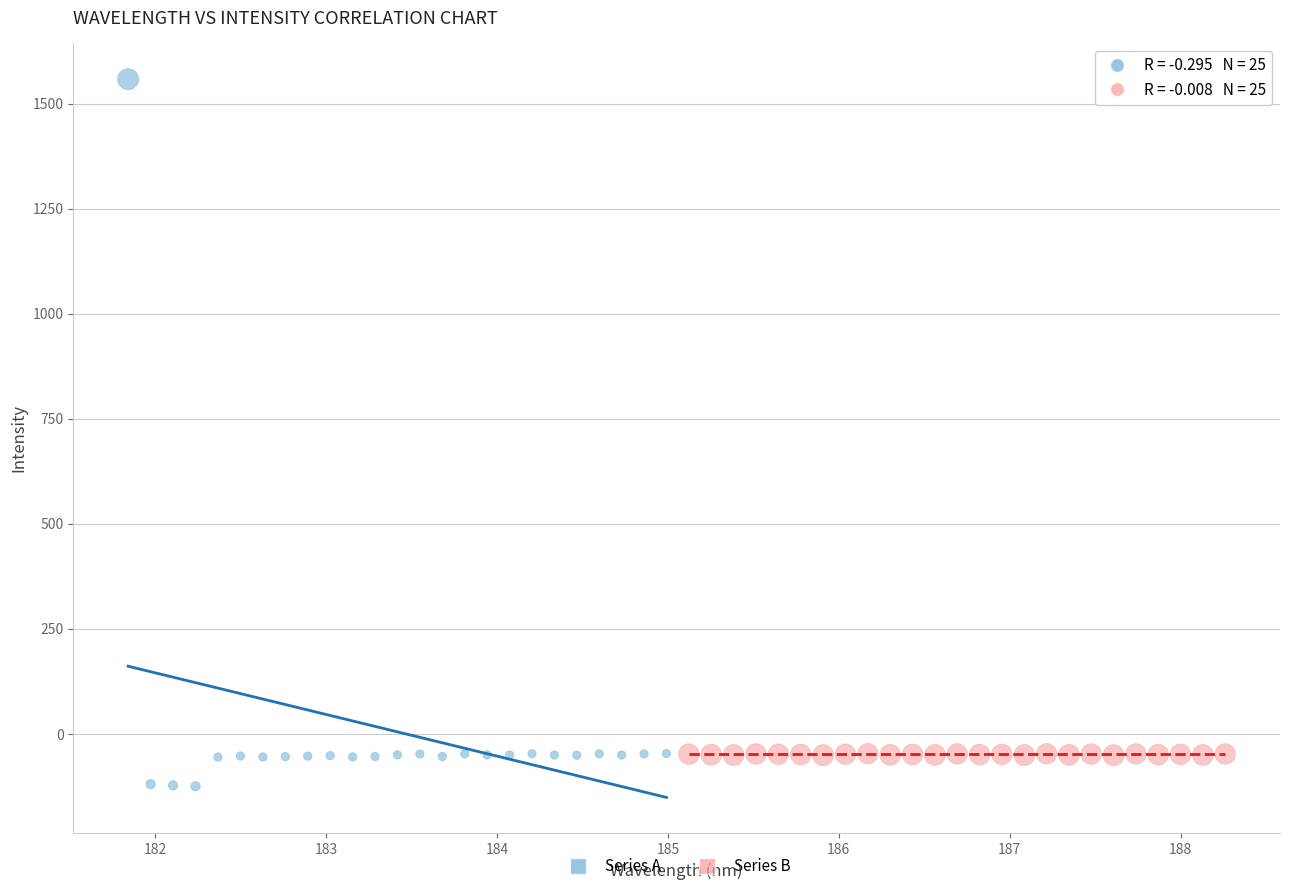

Which series reaches the maximum Y coordinate?

Series A